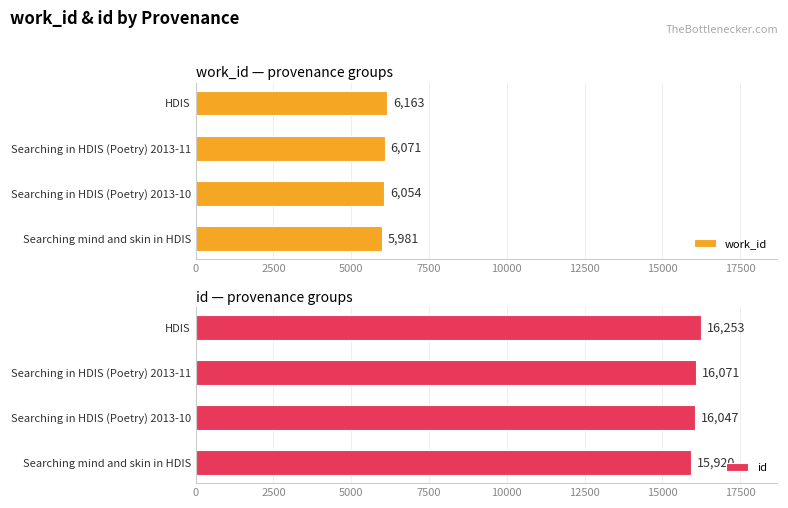

What is the sum of the work_id values at Searching in HDIS (Poetry) 2013-10 and Searching mind and skin in HDIS?

12035